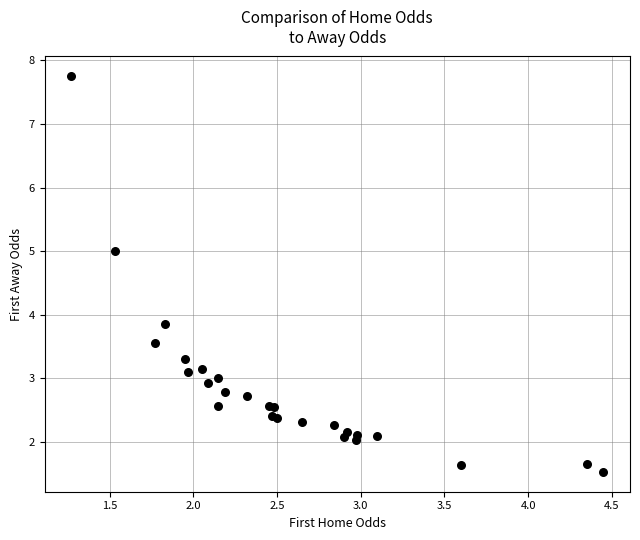

What Y value in the scatter plot is closest to 4?

3.9